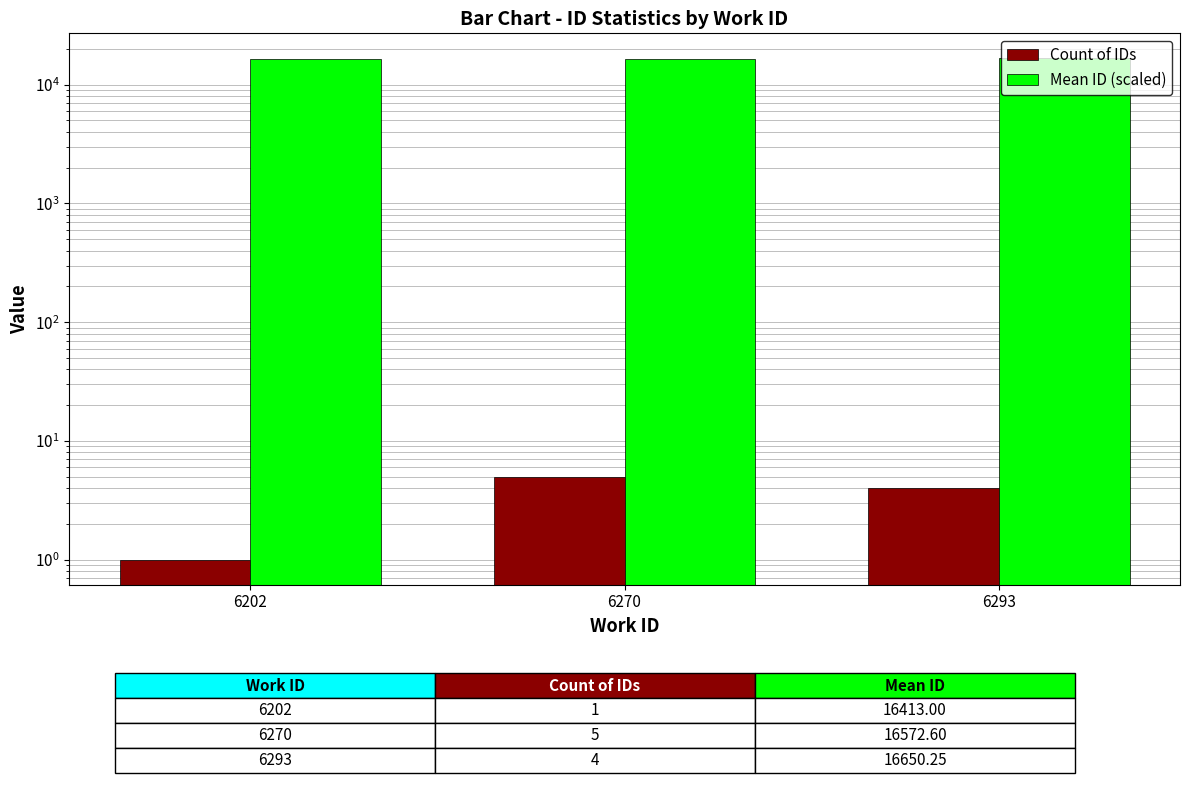

How many data points does each series have?

3